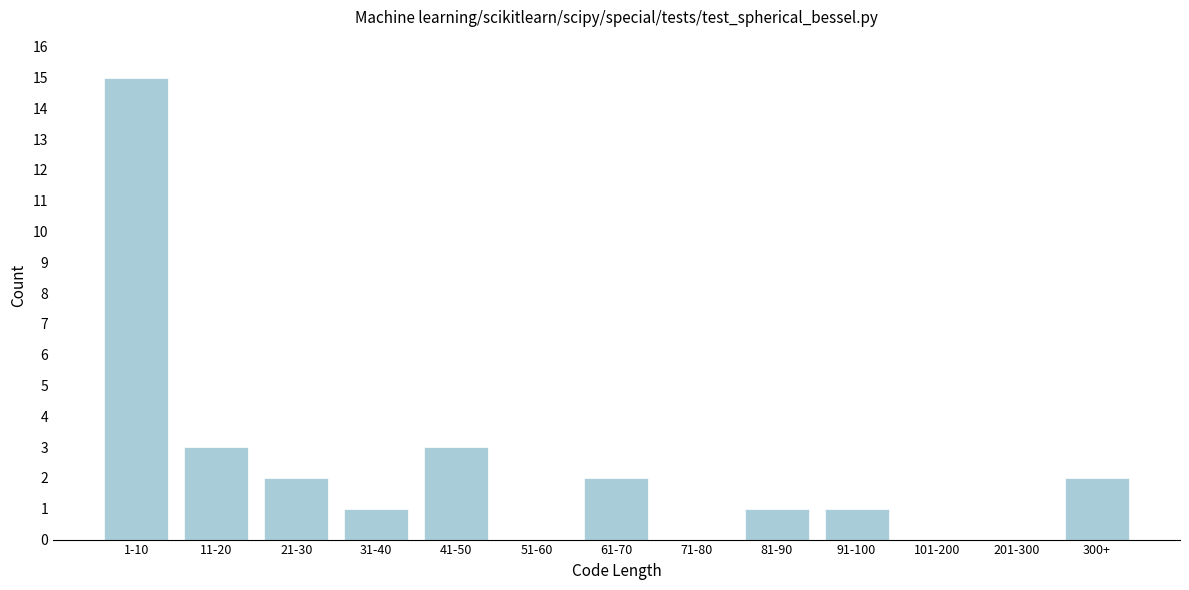

Reading left to right, extract all data points from this chart.

1-10=15	11-20=3	21-30=2	31-40=1	41-50=3	51-60=0	61-70=2	71-80=0	81-90=1	91-100=1	101-200=0	201-300=0	300+=2